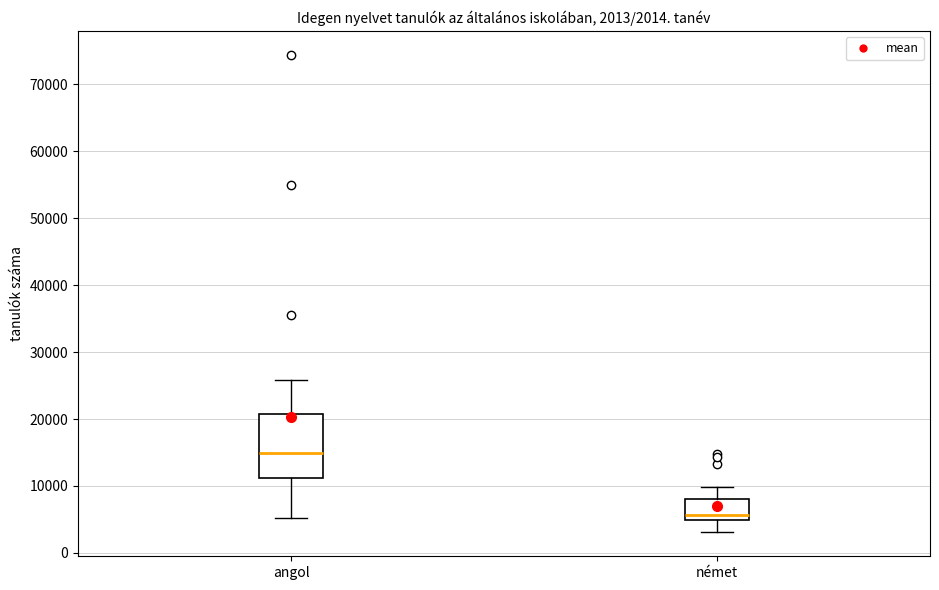

Which box has the lowest median line?

német